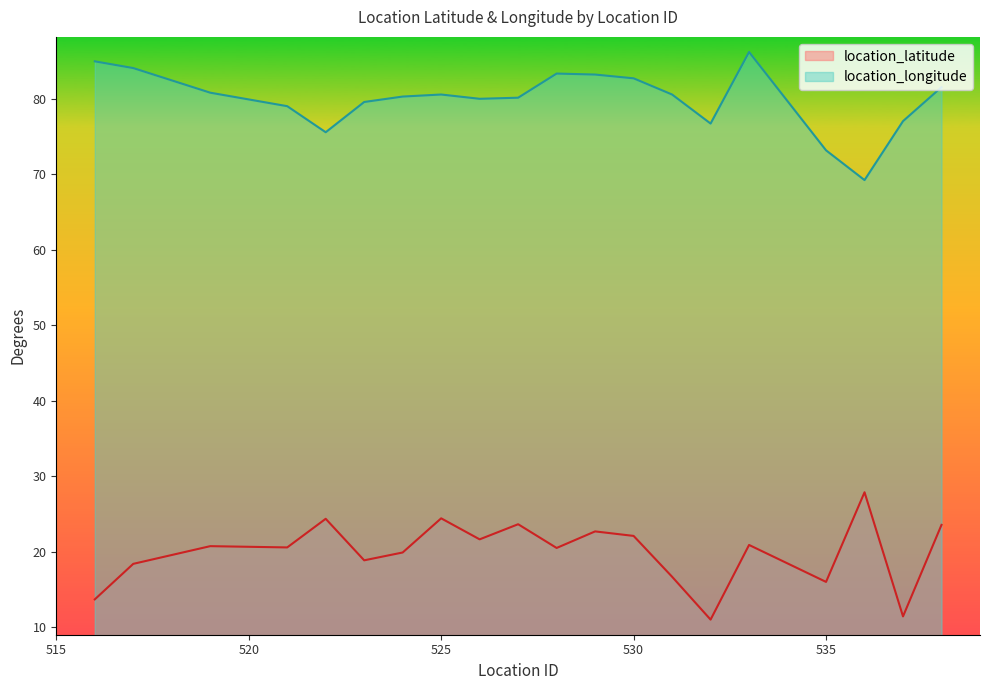

True or false: location_longitude has a value of 84.0 at 517.

True